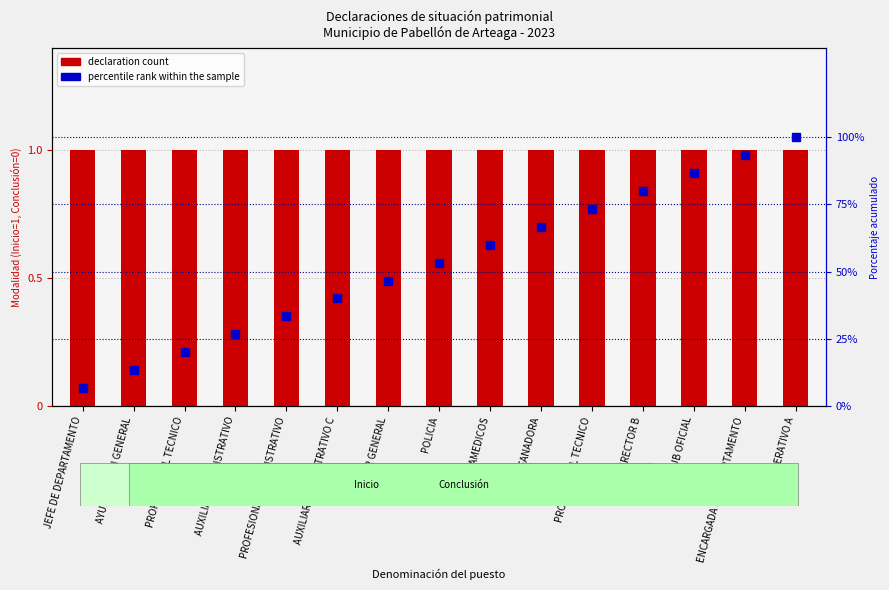

Which series changed the most between PROFESIONAL ADMINISTRATIVO and SUB OFICIAL?

percentile rank within the sample